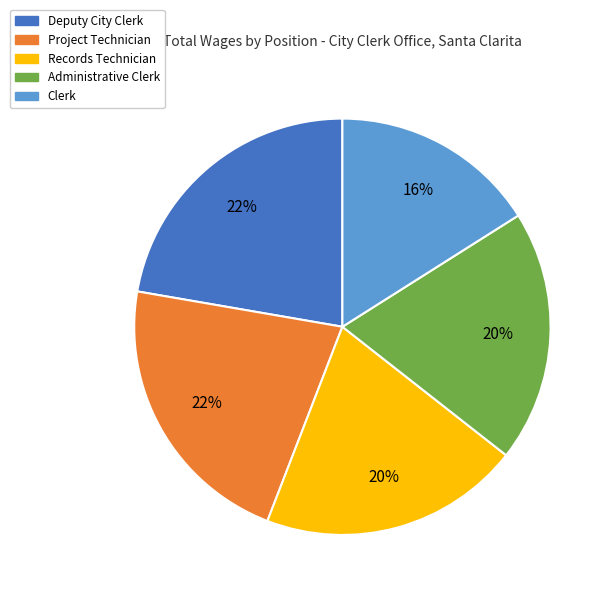

Which slice is the smallest?

Clerk